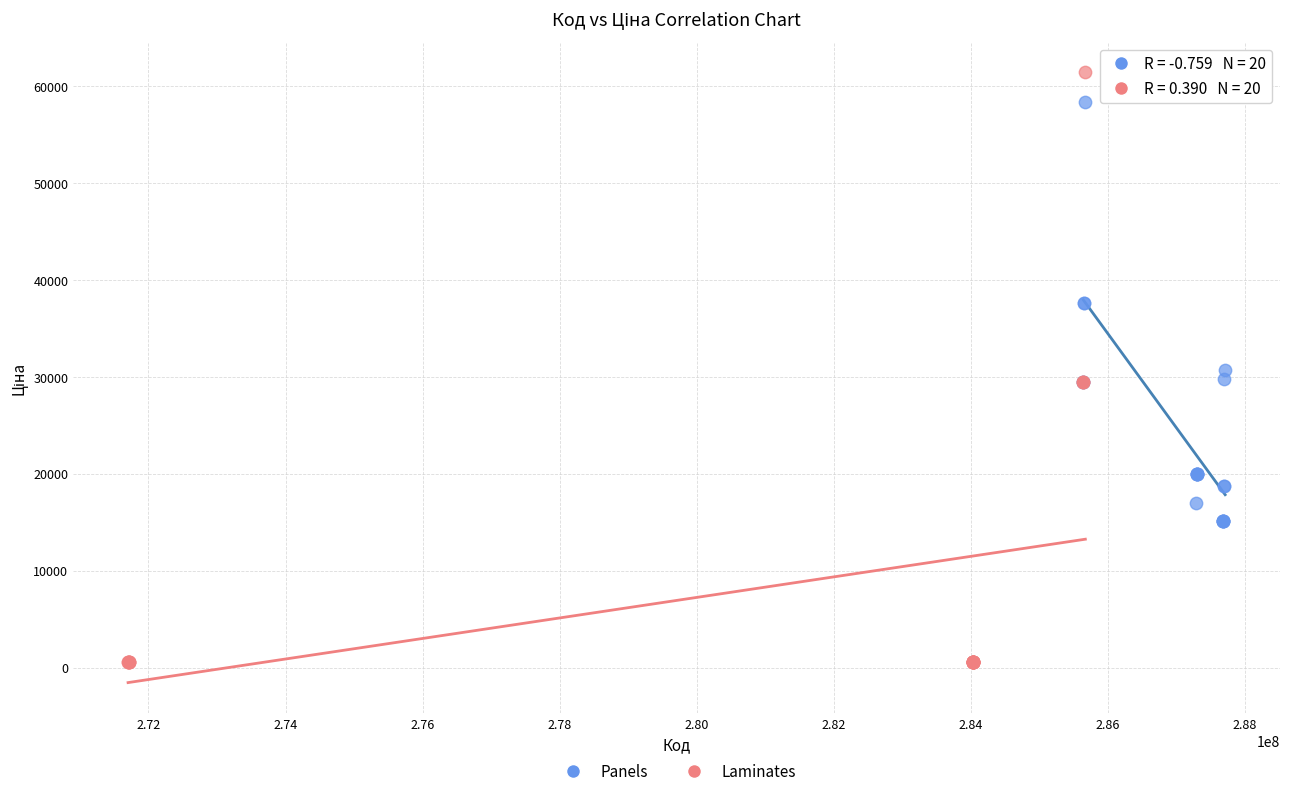

Which series contains the lowest Y value?

Laminates